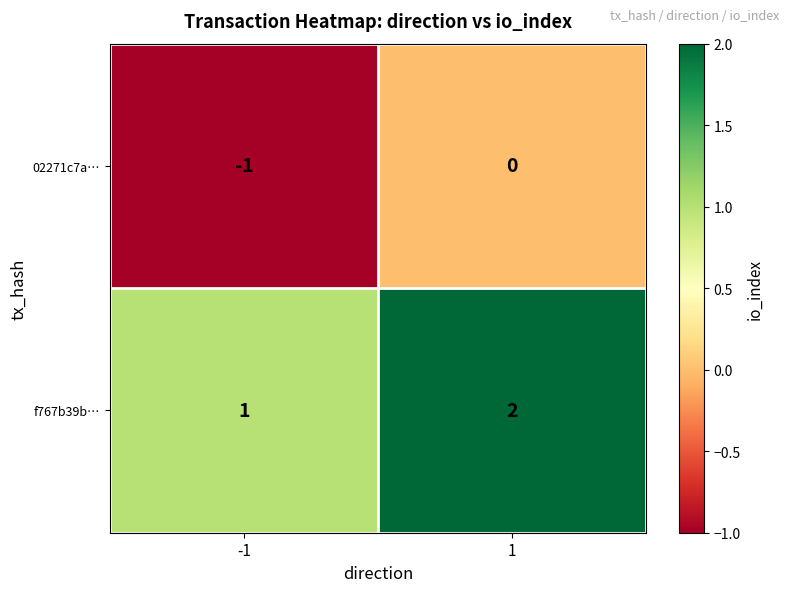

The value of f767b39b… at -1 is 1. True or false?

True